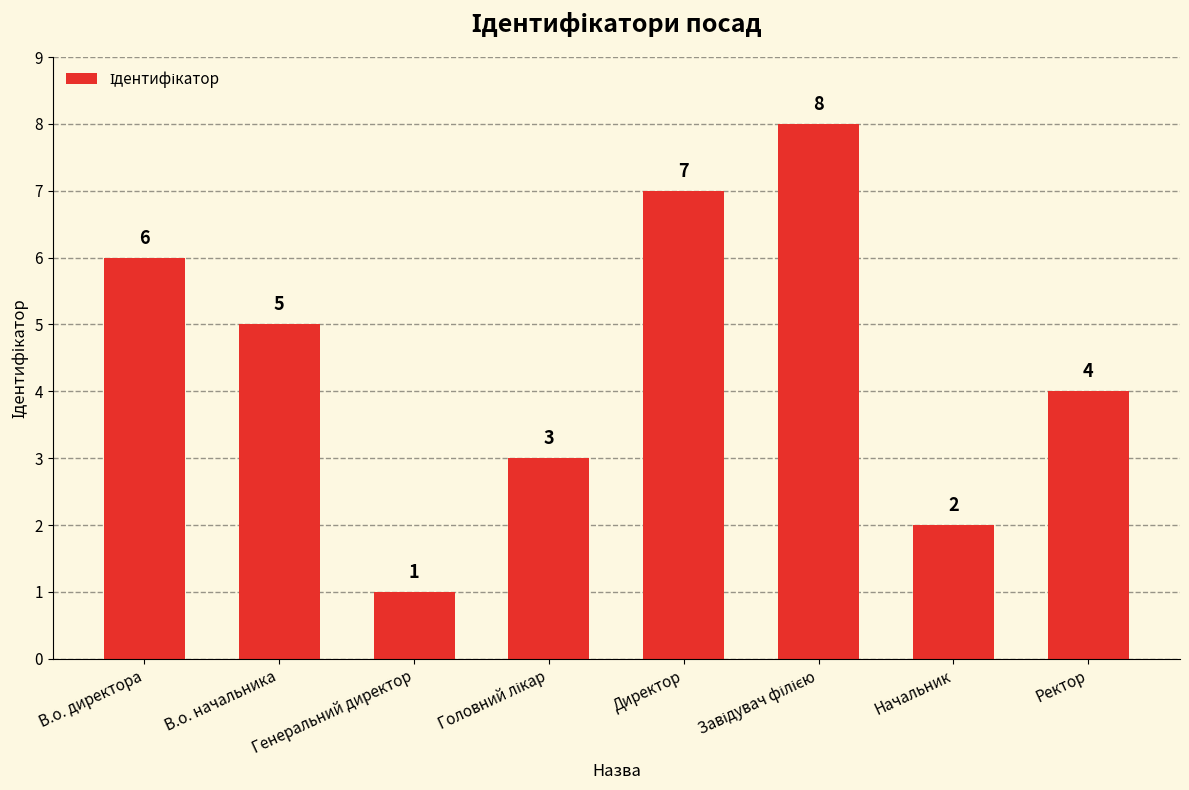

What is the ratio of the value at Ректор to the value at В.о. начальника?

0.8